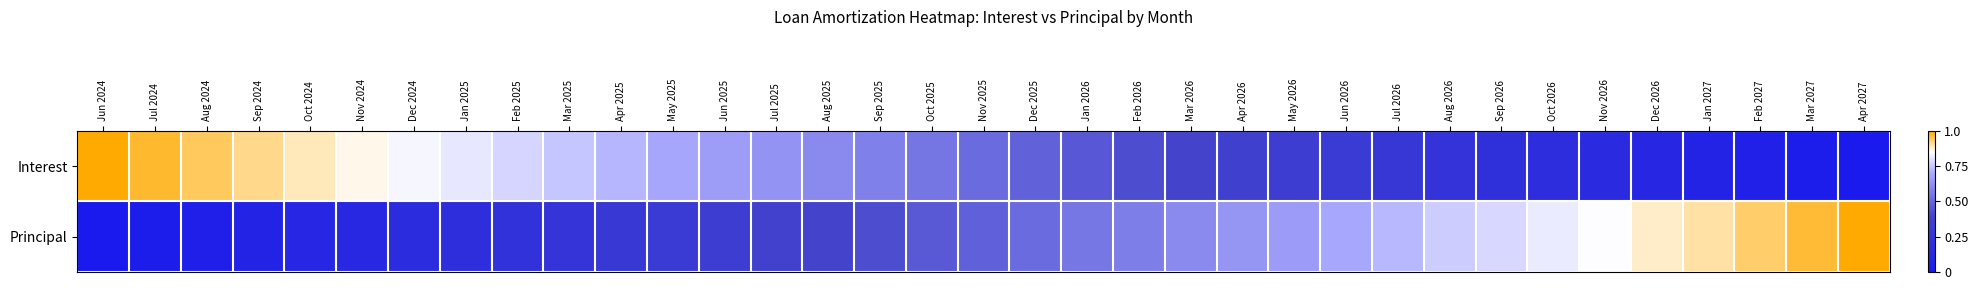

At Jul 2025, list the series in order from largest to smallest.

Interest, Principal